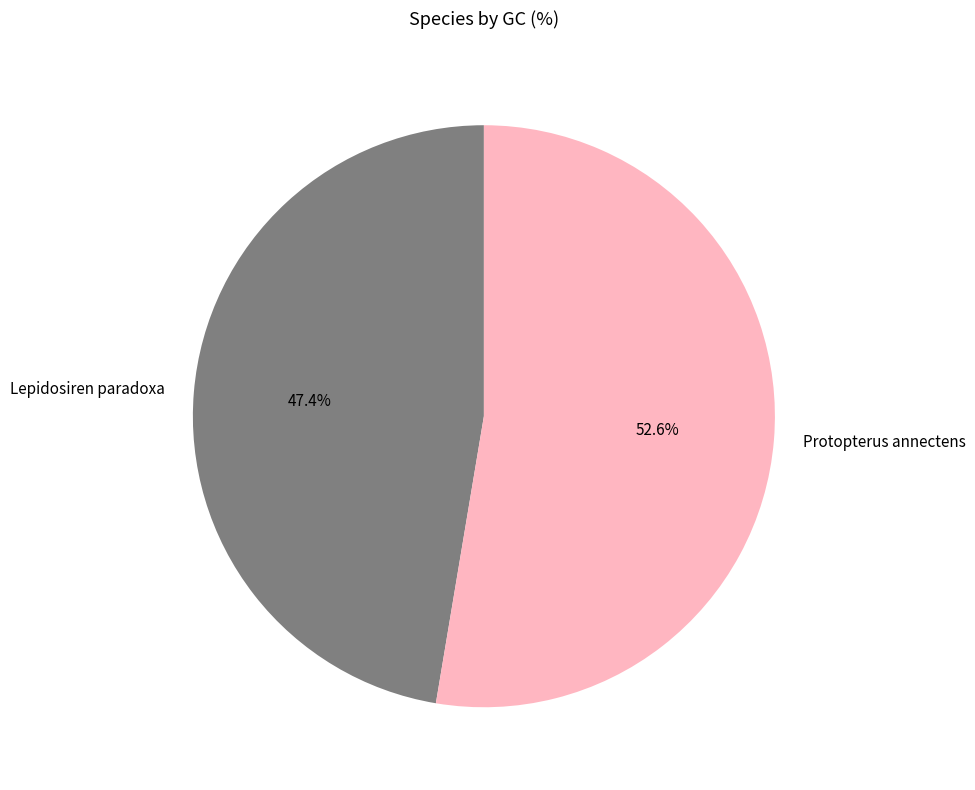

Is the sum of Protopterus annectens and Lepidosiren paradoxa greater than half?

Yes